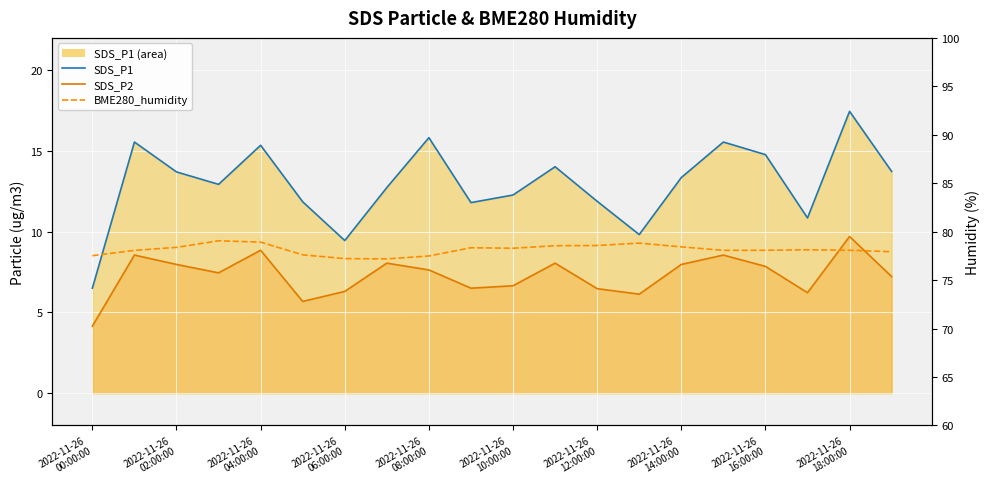

True or false: SDS_P1 line and SDS_P2 line intersect in this chart.

False